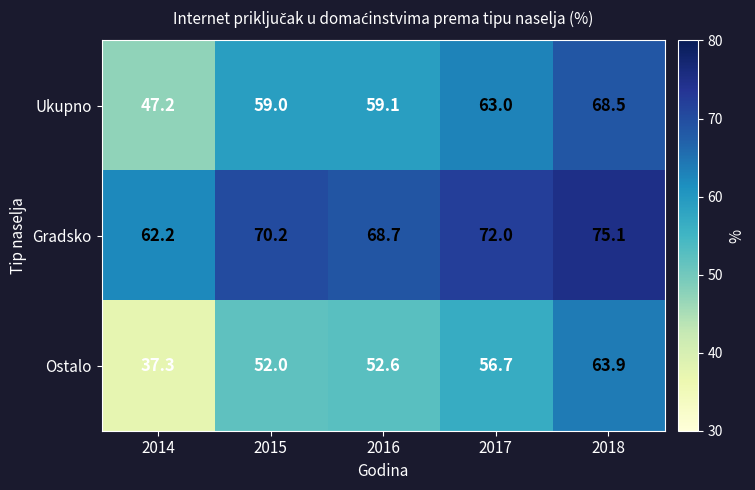

At which category does the chart reach its peak across all series?

2018